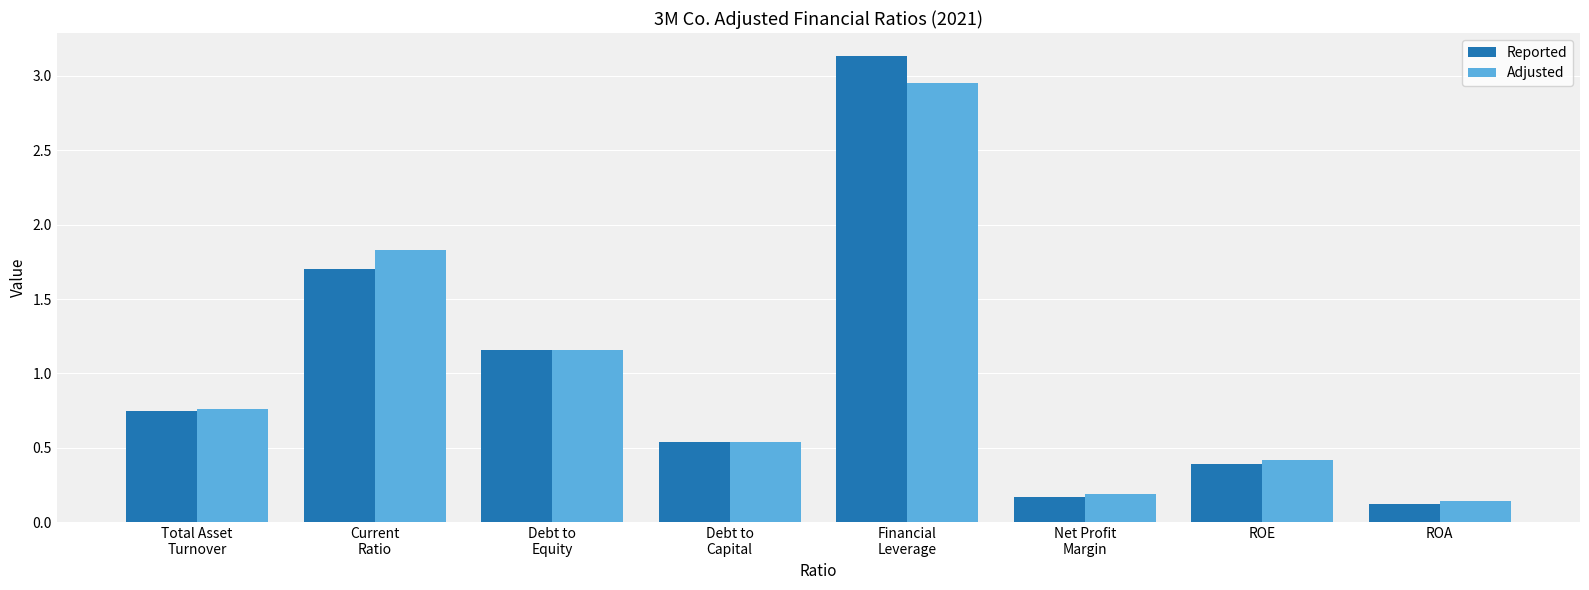

Which series changed the most between Net Profit
Margin and ROE?

Adjusted